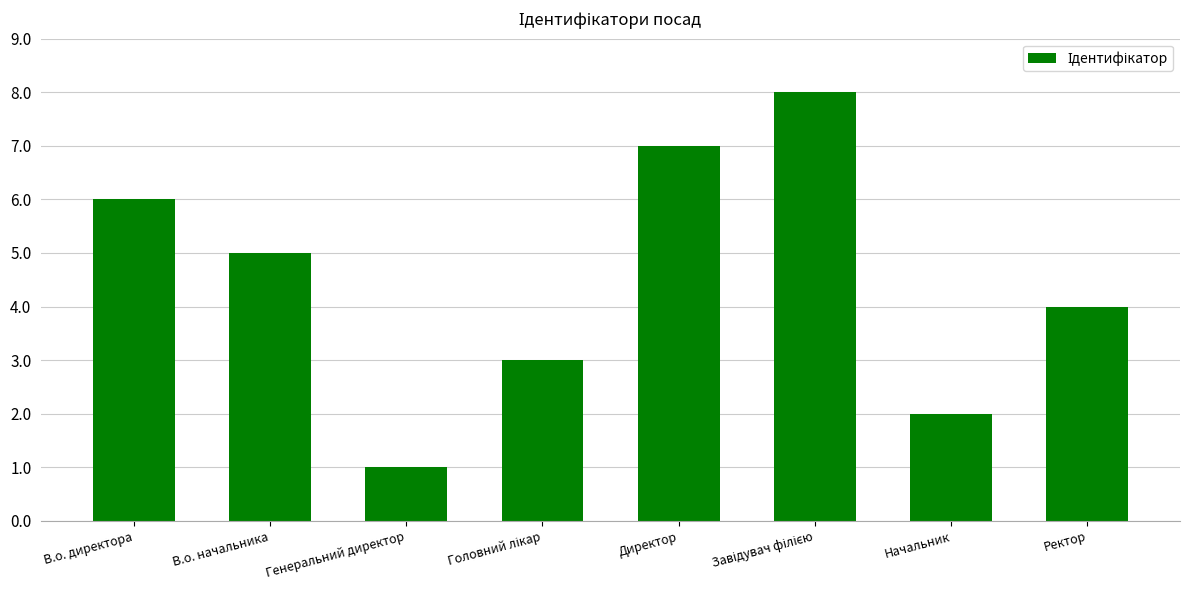

How many series are shown in this chart?

1